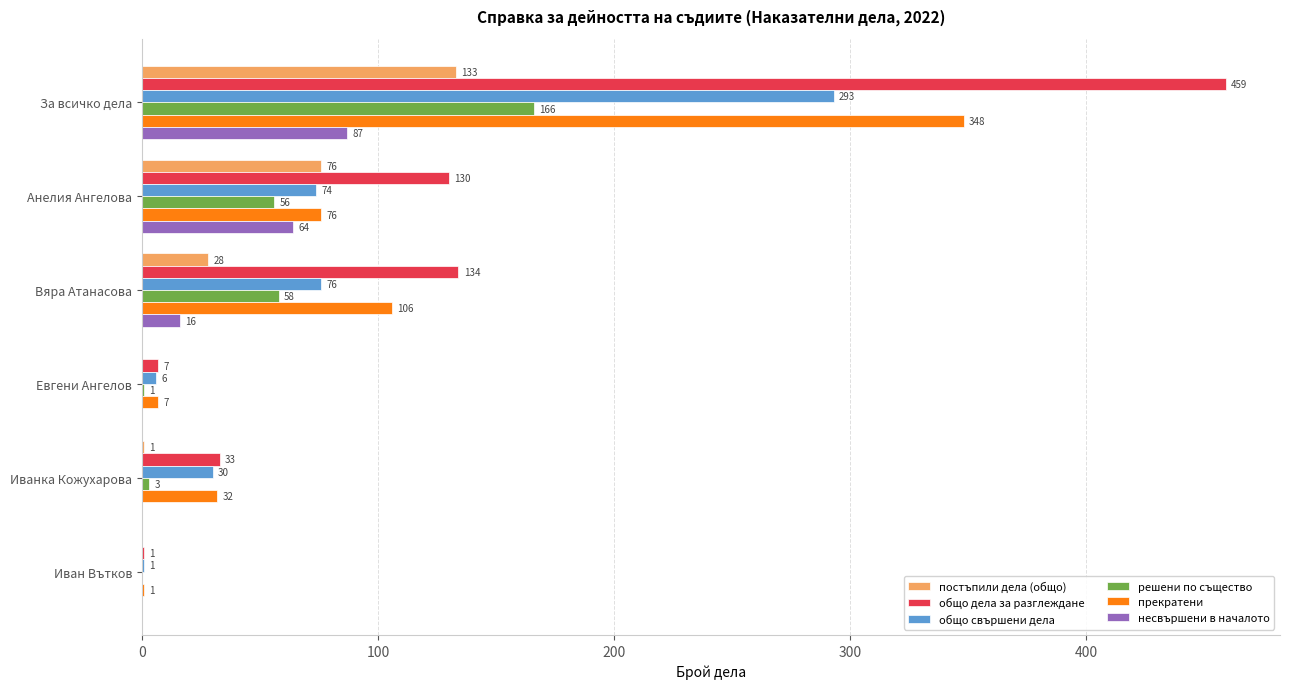

What is the sum of all общо дела за разглеждане values?

764